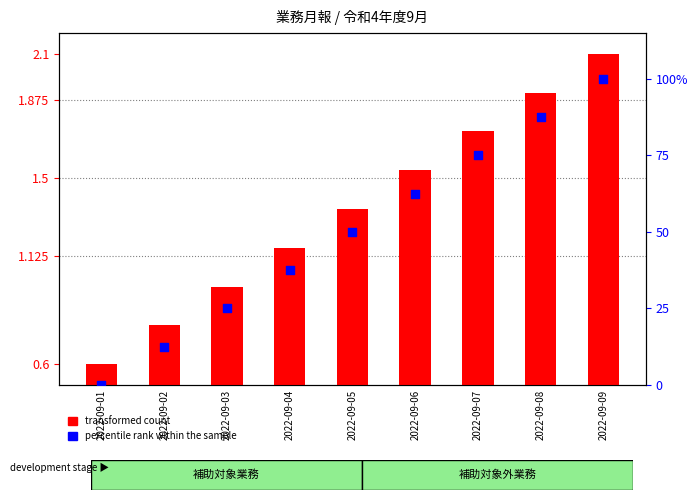

At how many categories does at least one series exceed 94?

1